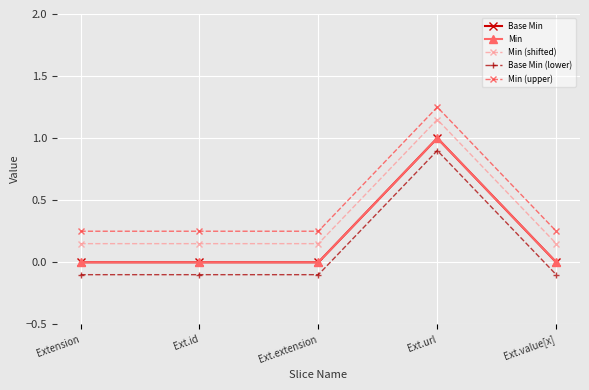

Rank the series by their maximum value, from highest to lowest.

Min (upper), Min (shifted), Base Min, Min, Base Min (lower)